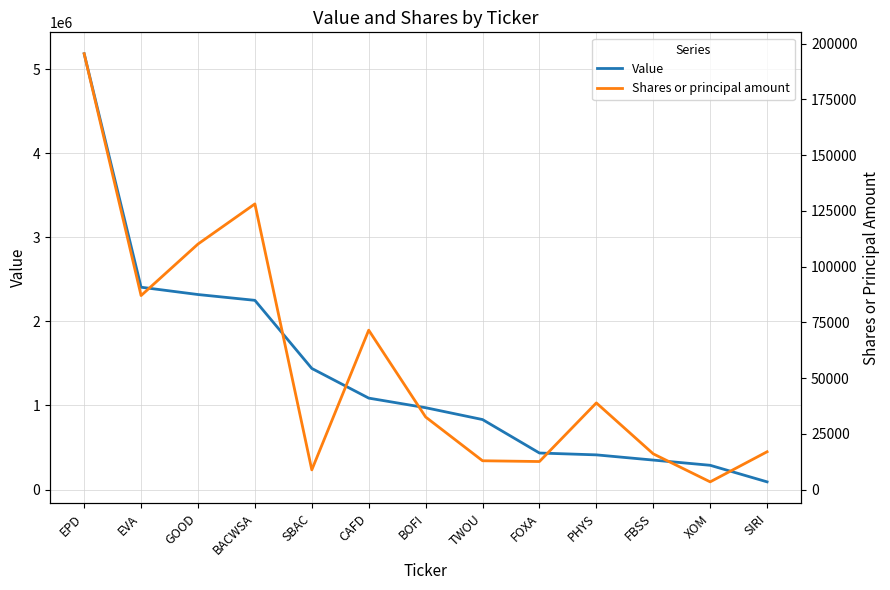

Reading left to right, transcribe all the data shown in this chart.

Value: 5183000	2406000	2319000	2250000	1440000	1087000	973000	832000	434000	412000	350000	288000	91000
Shares or principal amount: 195502	87012	110124	128130	8813	71490	32540	12900	12556	38860	16000	3438	16940